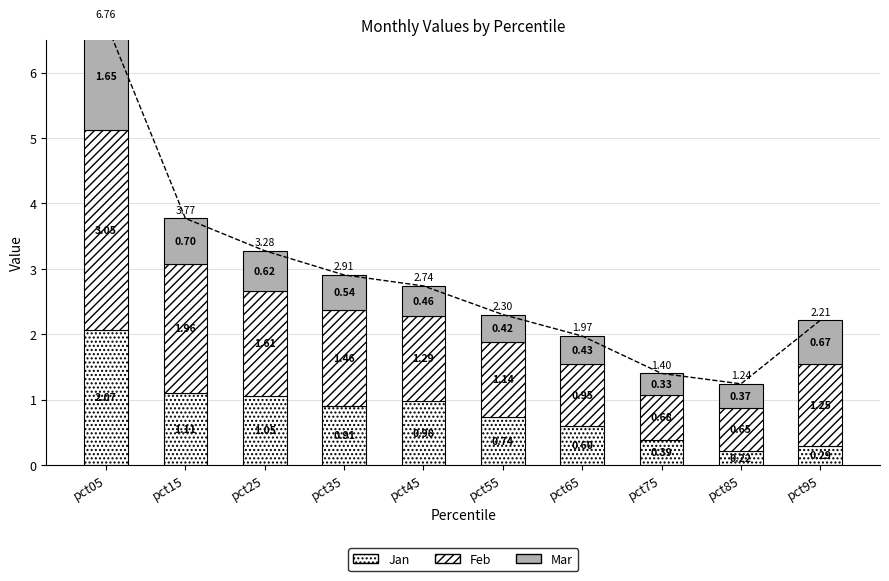

Read the Mar value at pct35.

0.5